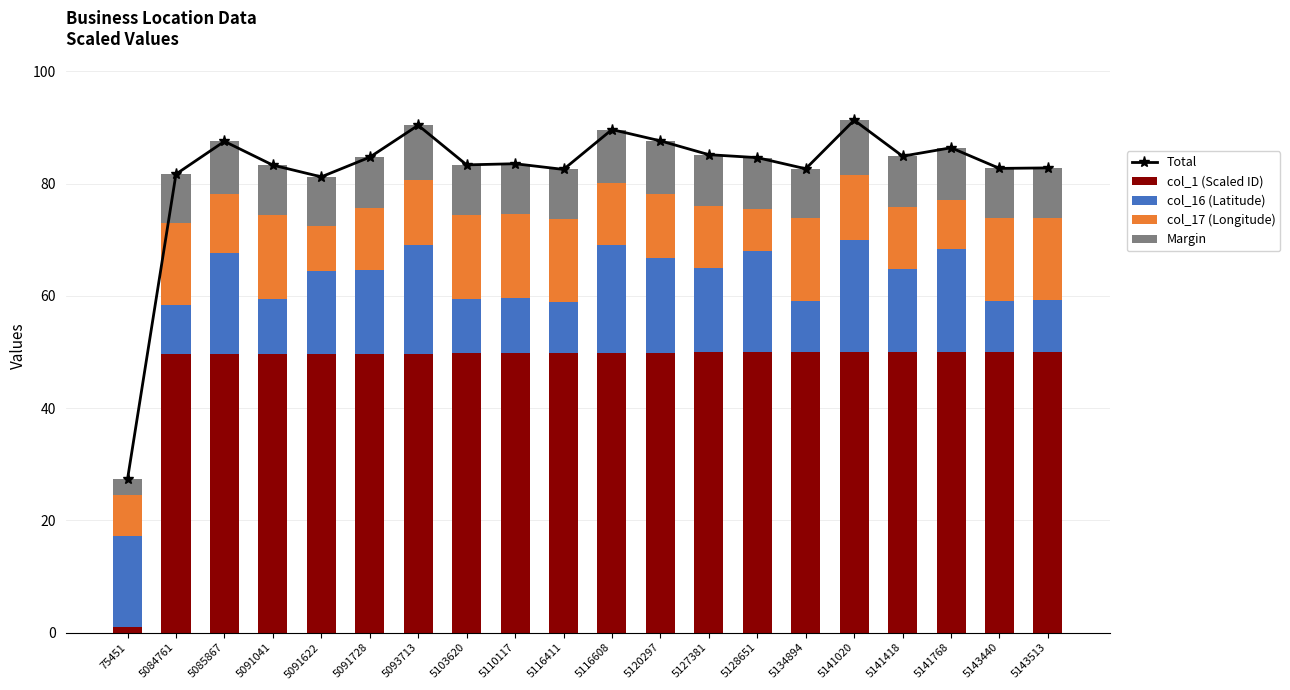

What is the sum of all Margin values?

176.1